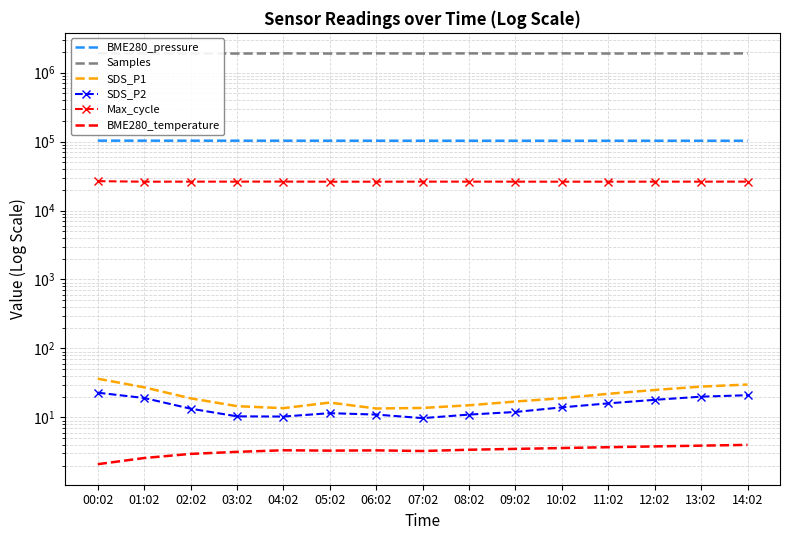

What is the average value of the SDS_P1 series?

20.7